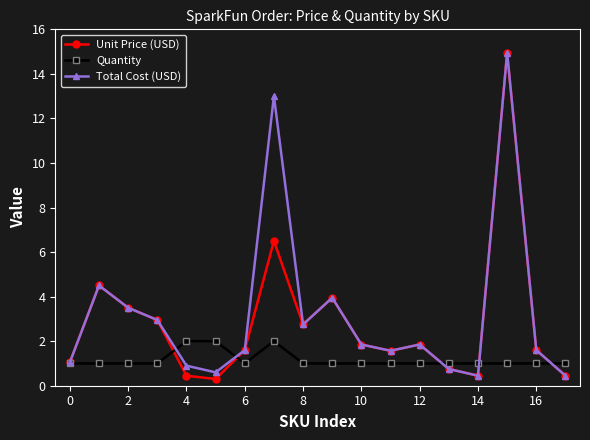

True or false: Quantity has more than 0 interior local peaks.

True